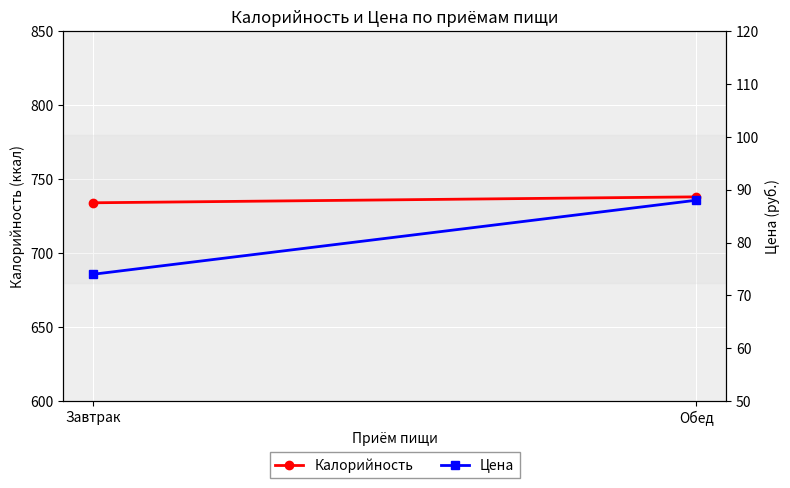

At Завтрак, list the series in order from smallest to largest.

Цена, Калорийность